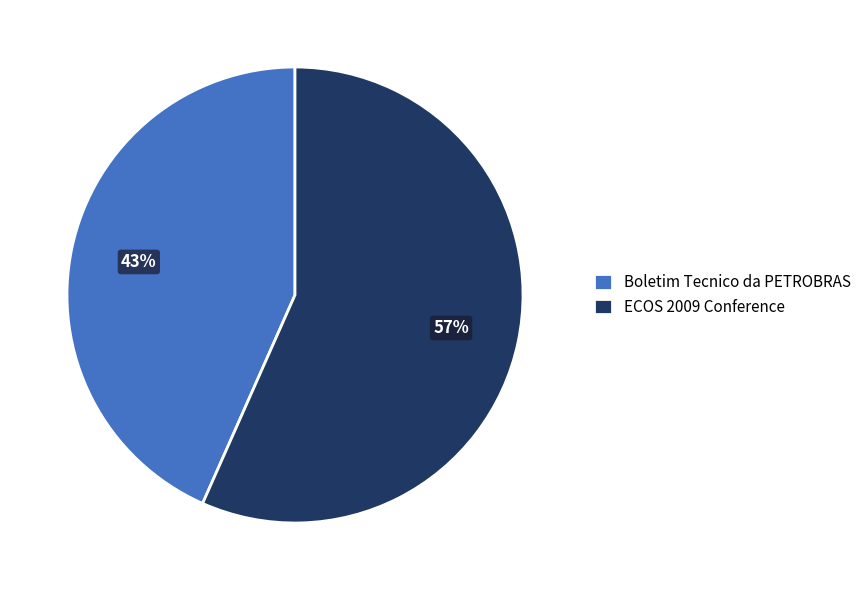

True or false: ECOS 2009 Conference accounts for 57% of the total.

True